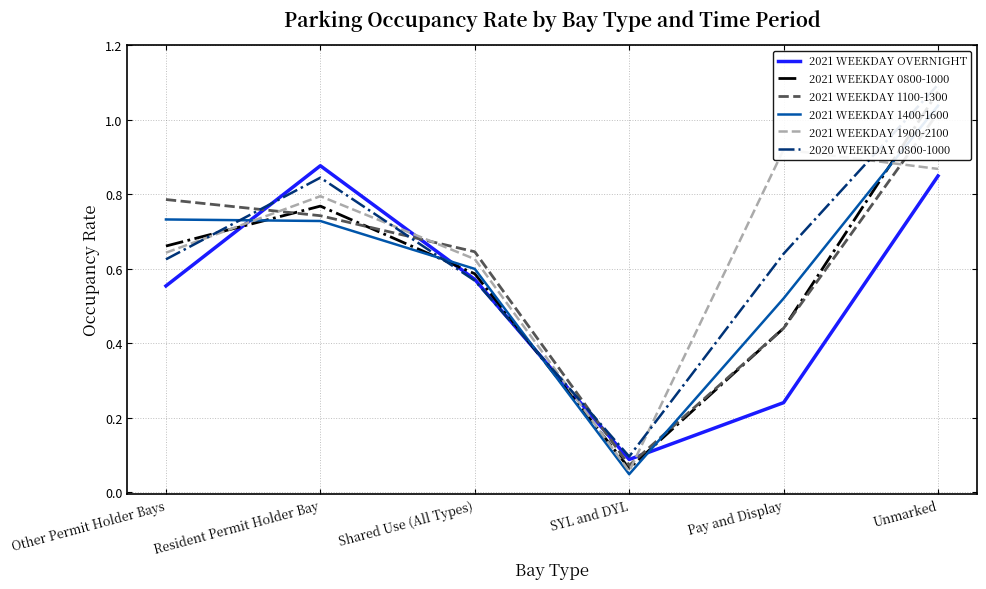

True or false: 2021 WEEKDAY 1900-2100 has a value of 0.6 at Other Permit Holder Bays.

True